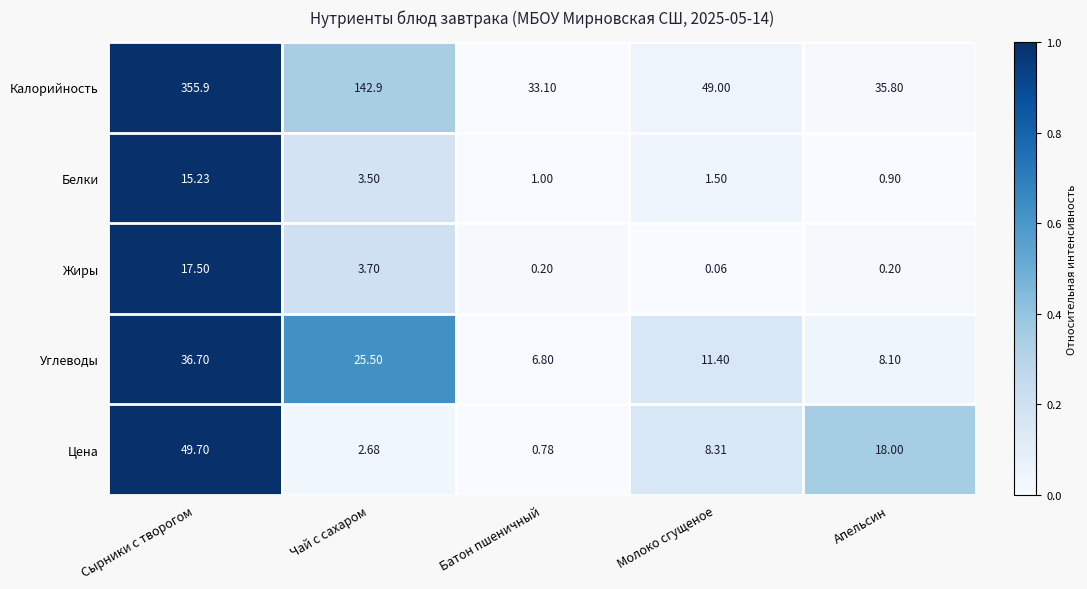

Rank the series by their maximum value, from highest to lowest.

Калорийность, Цена, Углеводы, Жиры, Белки